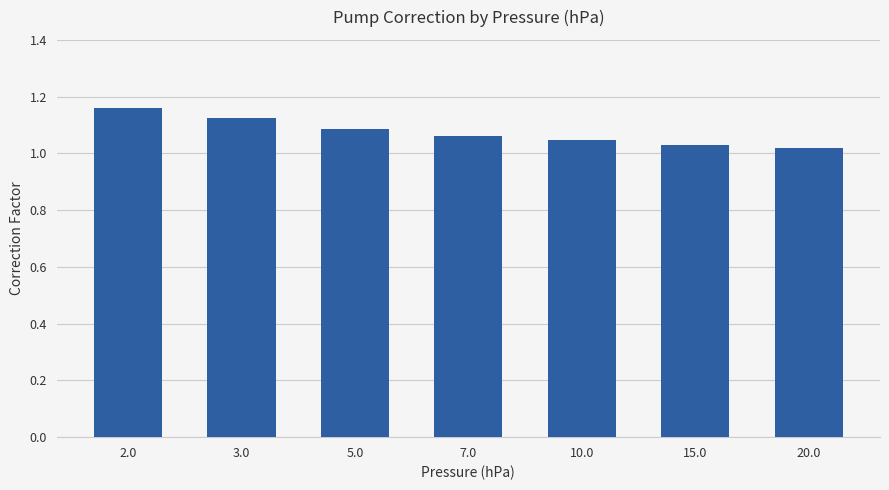

What is the sum of all values?

7.5